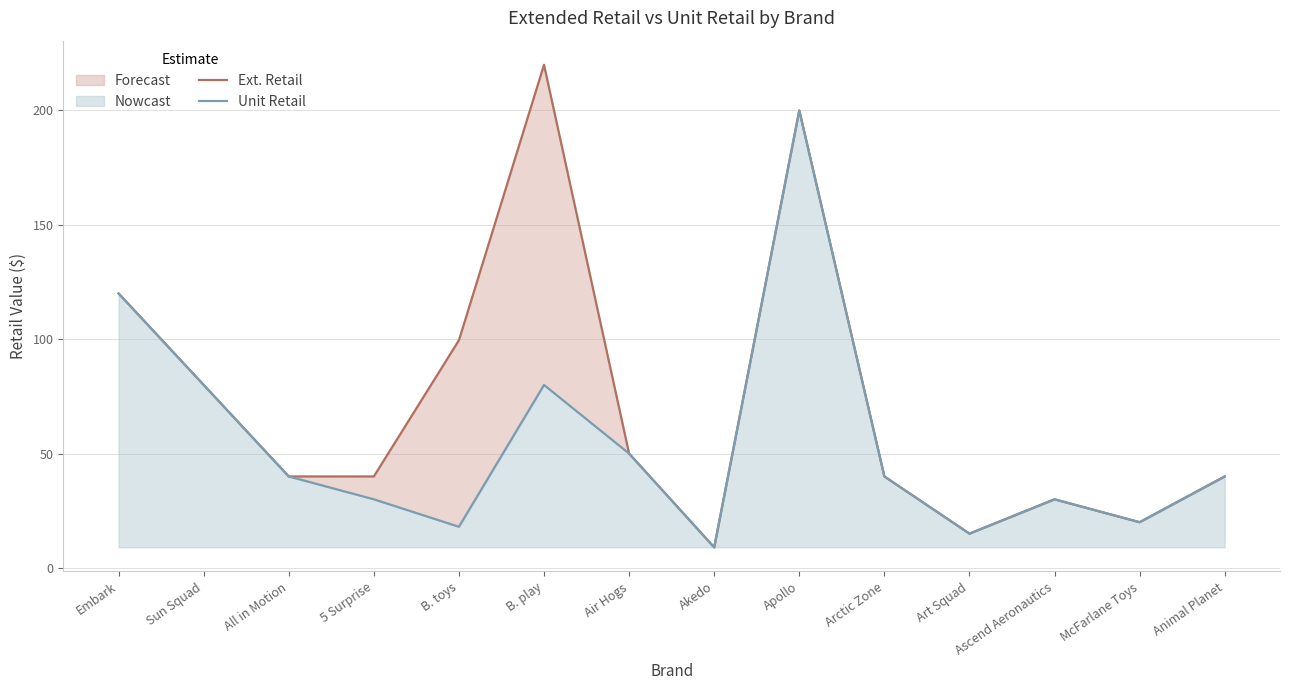

What are all the series names shown in the legend?

Ext. Retail, Unit Retail